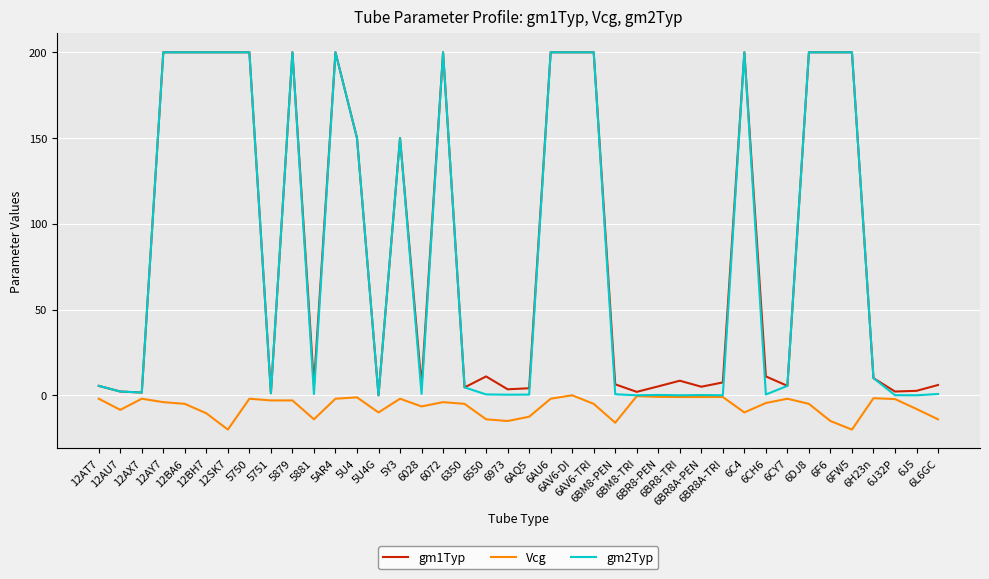

What is the minimum value shown in the chart?

-20.0